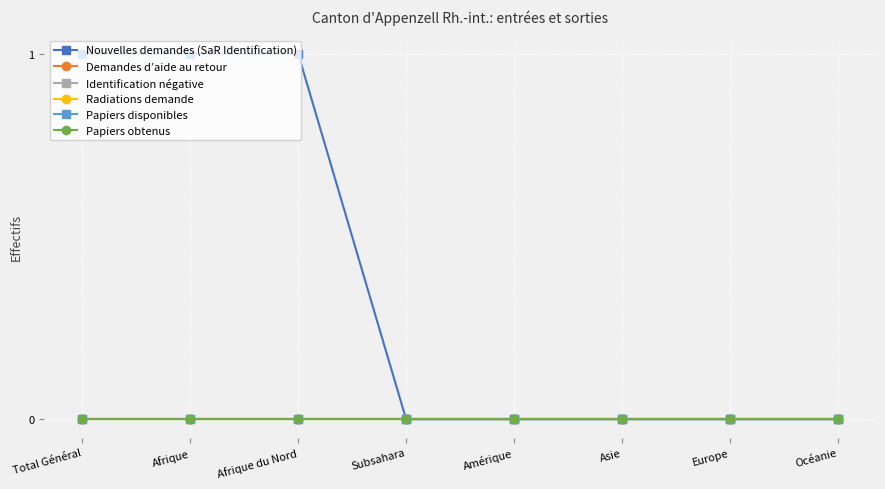

List the labels in order of Identification négative value, largest first.

Total Général, Afrique, Afrique du Nord, Subsahara, Amérique, Asie, Europe, Océanie